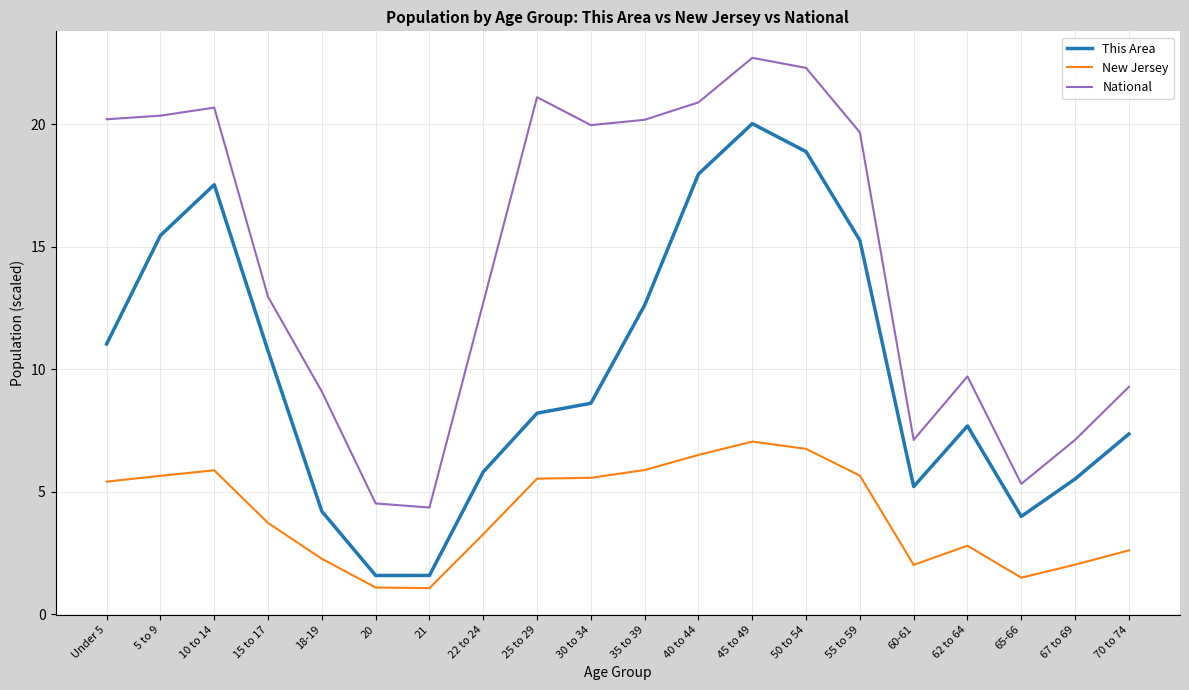

How many lines are shown in the chart?

3